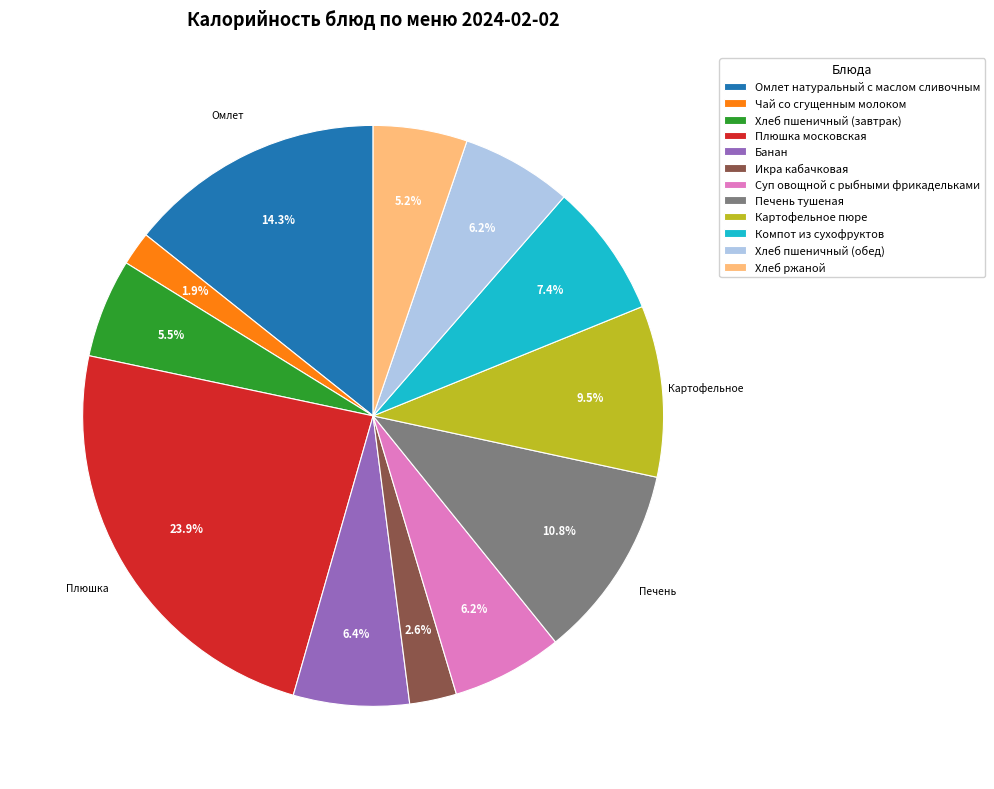

True or false: Хлеб пшеничный (обед) accounts for 6% of the total.

True